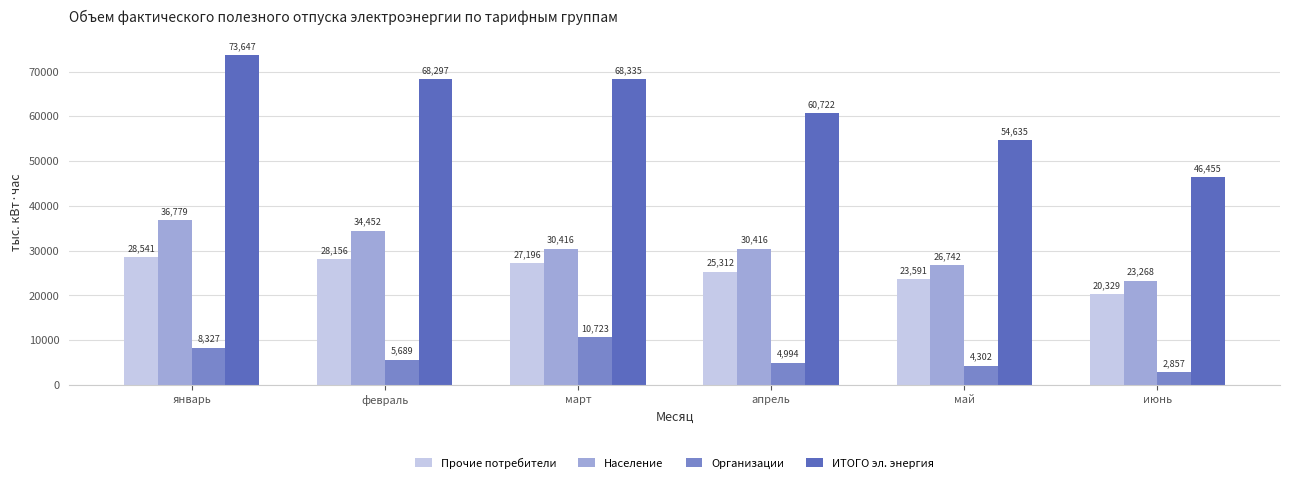

At which category is the sum across all series the highest?

январь